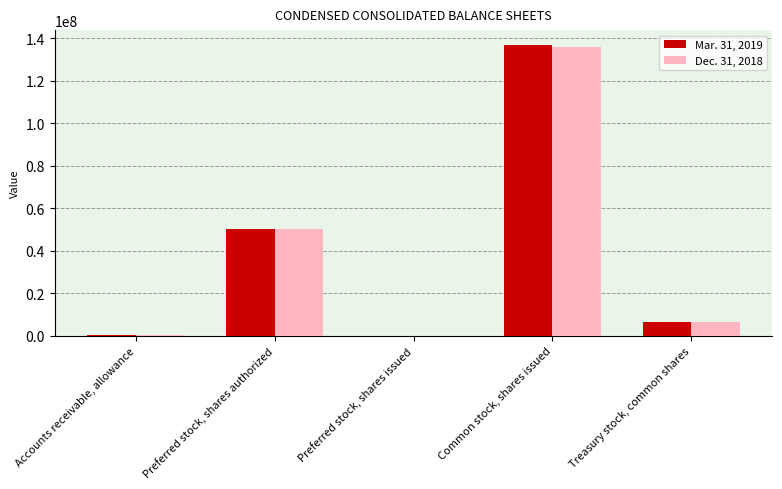

At which label does Mar. 31, 2019 first exceed 6484075?

Preferred stock, shares authorized